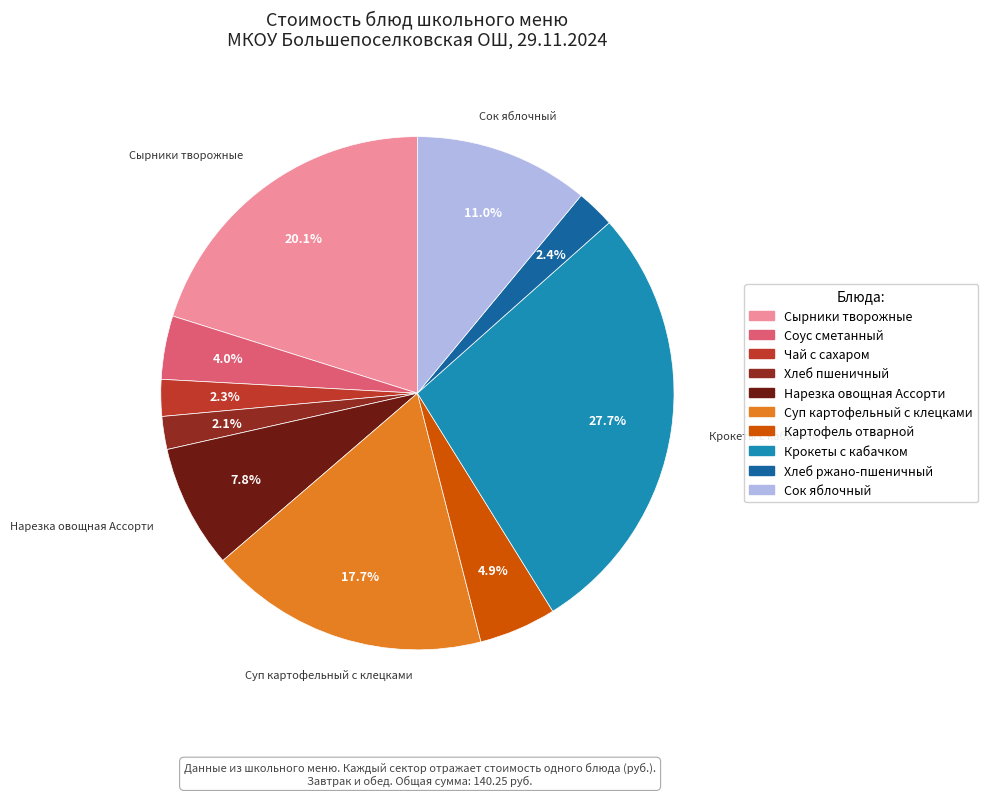

Which category has the biggest portion of the pie?

Крокеты с кабачком